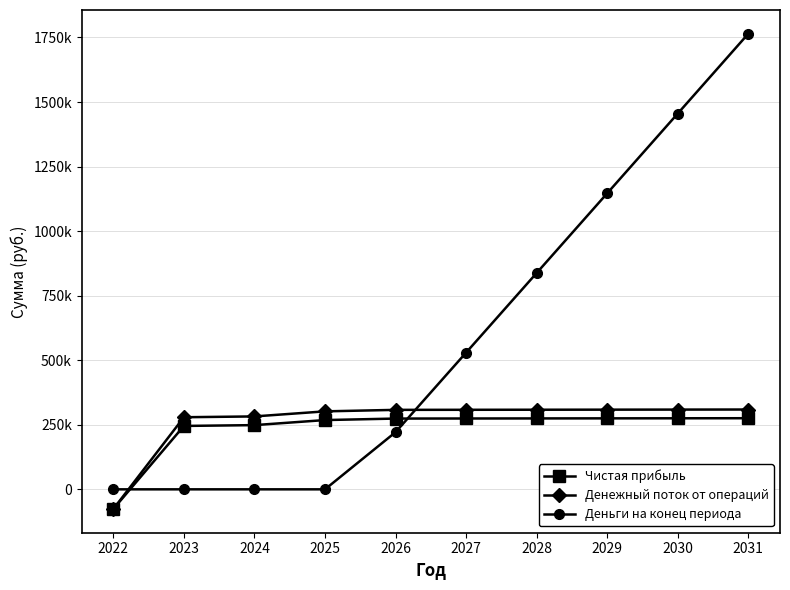

Reading right to left, transcribe all the data shown in this chart.

Чистая прибыль: 275427.6	275158.0	274888.4	274618.8	274349.2	274079.6	268280.9	248684.5	245542.3	-76000.0
Денежный поток от операций: 309127.6	308858.0	308588.4	308318.8	308049.2	307779.6	301980.9	282384.5	279242.3	-76000.0
Деньги на конец периода: 1764329.3	1455201.7	1146343.7	837755.3	529436.5	221387.3	-0.3	-0.2	0.3	0.0